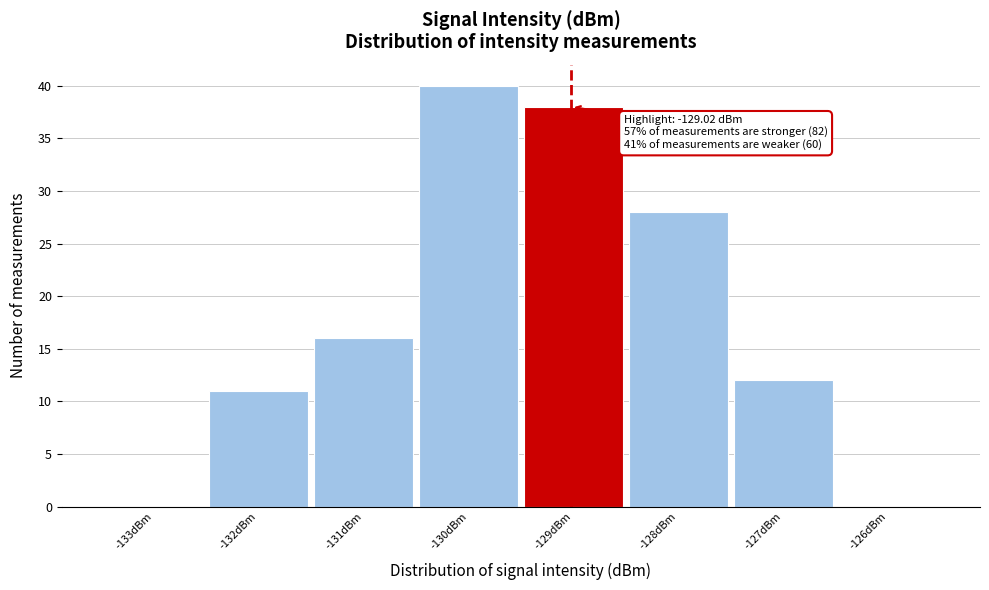

Over which range of the x-axis is the bar tallest?

-130.5 to -129.5